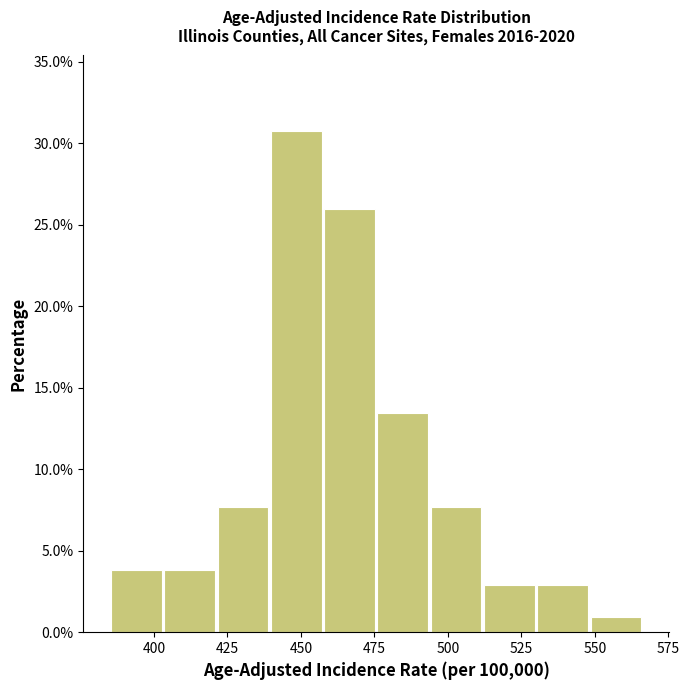

Around what value on the x-axis is the tallest bar? Give the approximate position of its centre, as read against the axis.

450